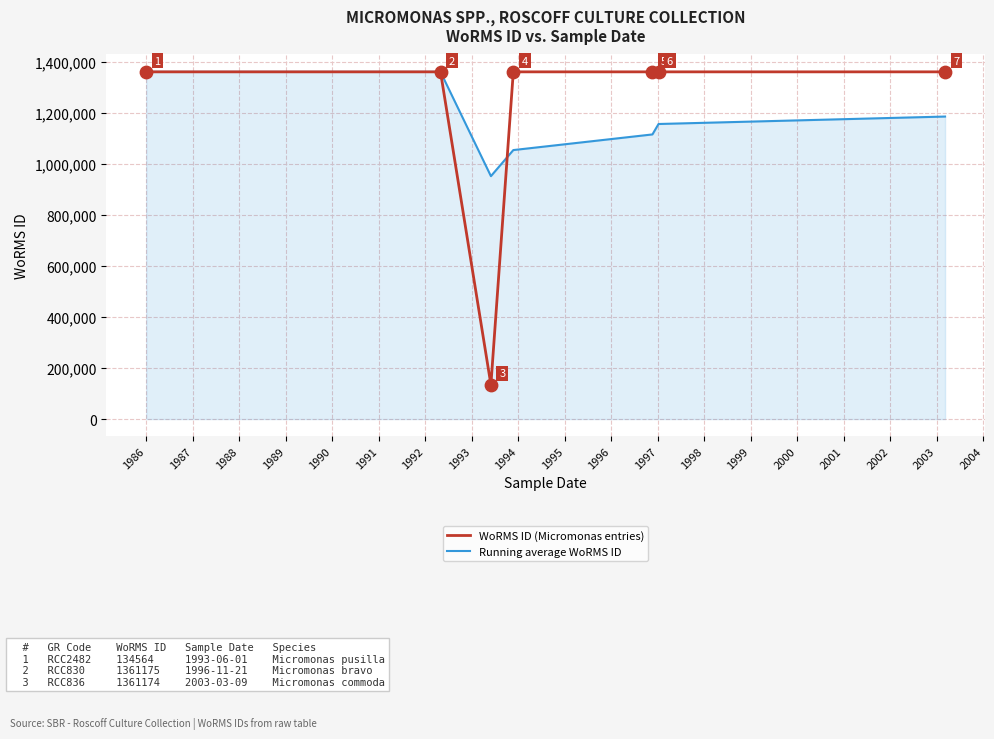

Which series has the largest total across all categories?

WoRMS ID (Micromonas entries)